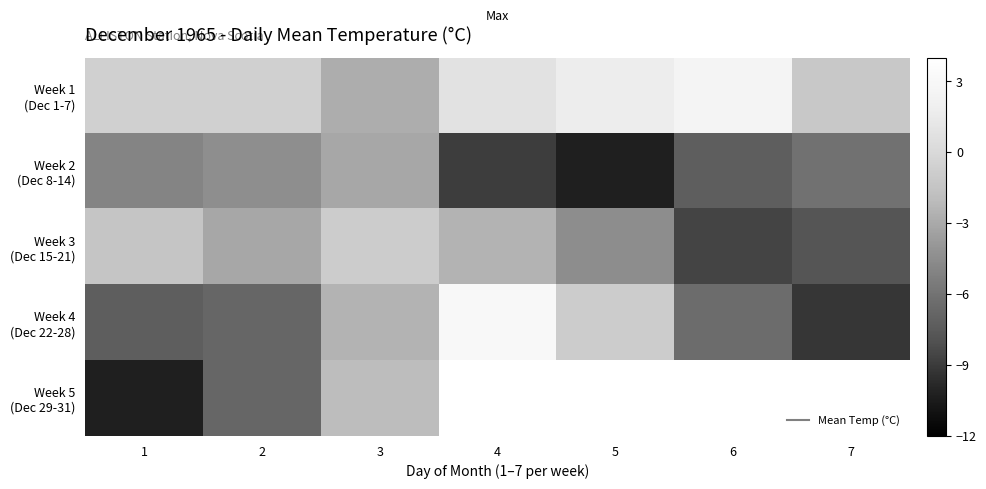

At which label does Week 2 (Dec 8-14) reach its peak?

3